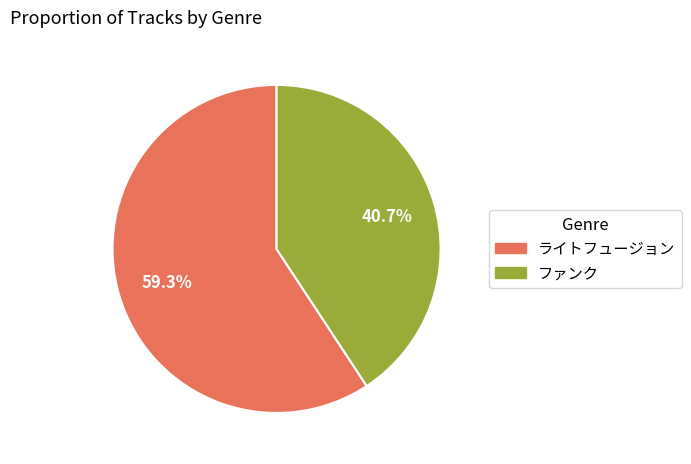

What is the ratio of the value at ファンク to the value at ライトフュージョン?

0.7